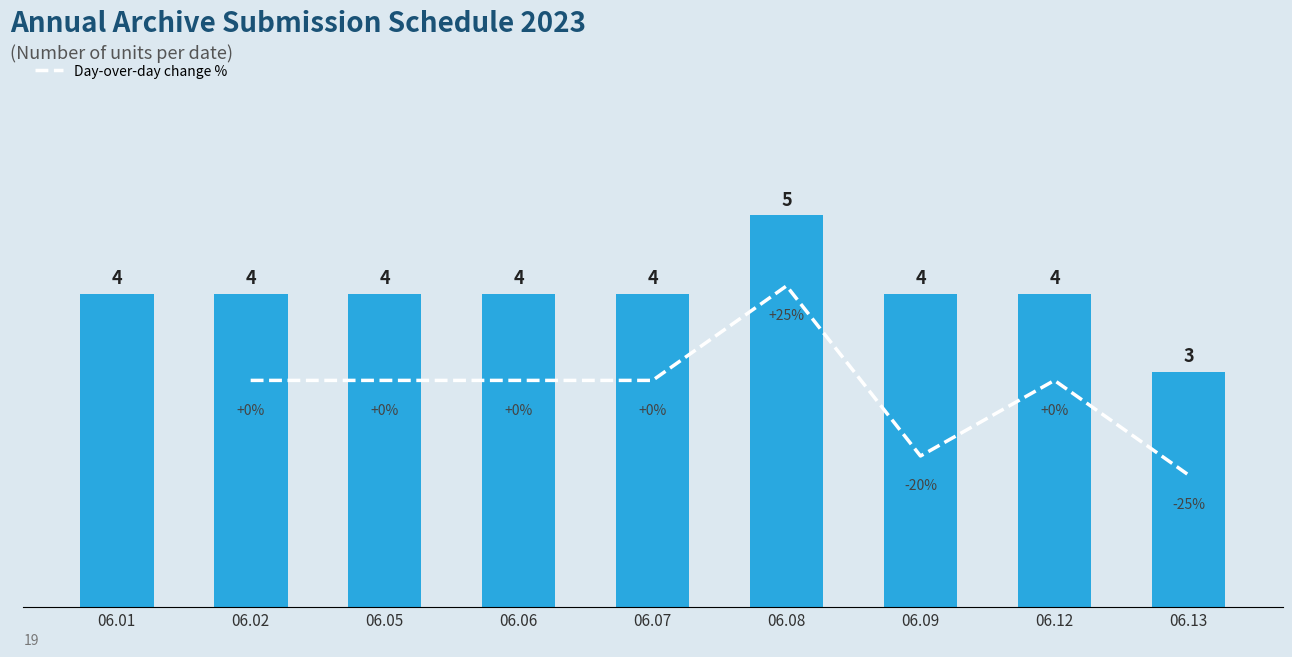

Which series changed the most between 06.02 and 06.13?

Change %